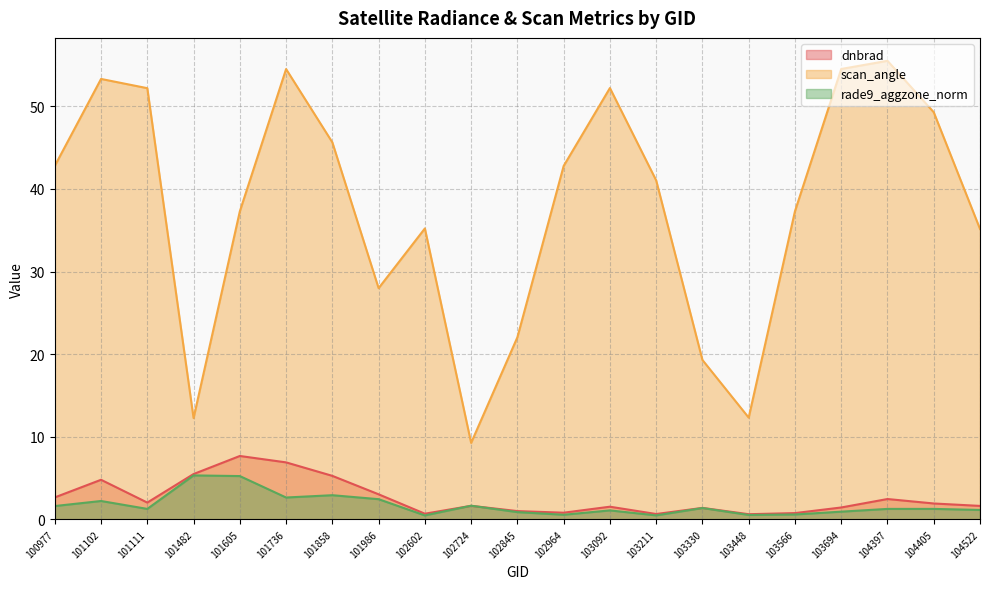

How many data points in scan_angle are above 41?

11